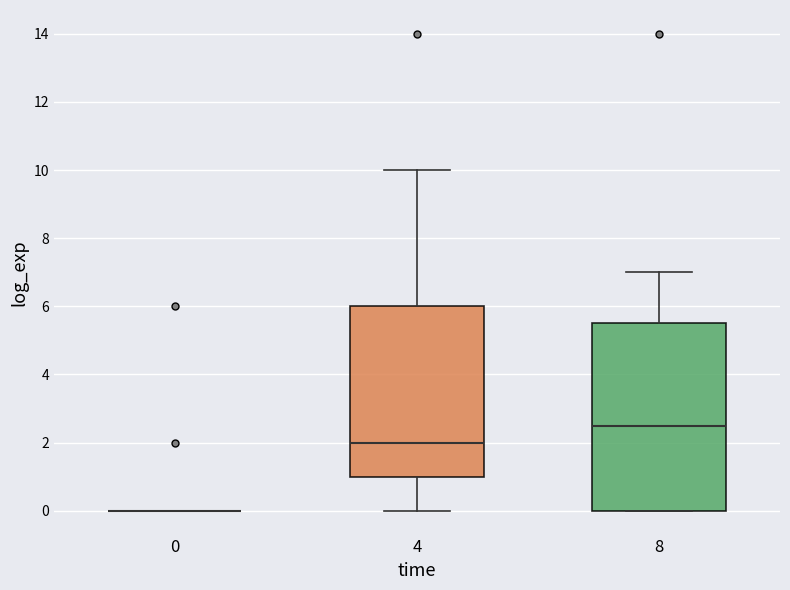

Reading left to right, transcribe this box plot: for each box, give where its median line is, the range the box spans, and where its two whiskers end, as read against the y-axis. The values are not printed on the chart, so give them approximately, as read against the axis.

0: box collapsed to a line at 0.0, whiskers 0.0 to 0.0
4: median 2.0, box 1.0 to 6.0, whiskers 0.0 to 10.0
8: median 2.6, box 0.0 to 5.6, whiskers 0.0 to 7.0